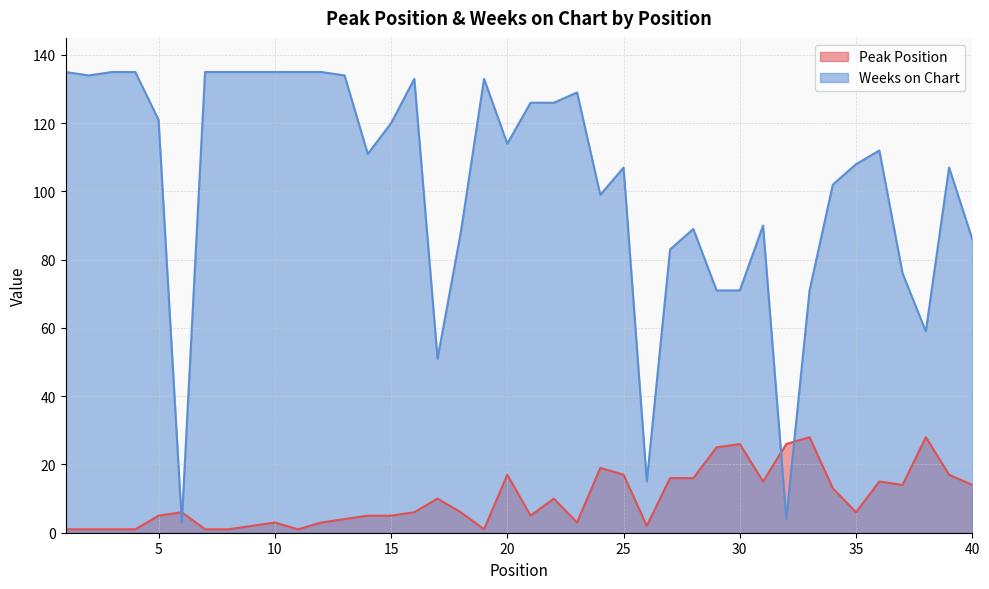

At 15, list the series in order from smallest to largest.

Peak Position, Weeks on Chart